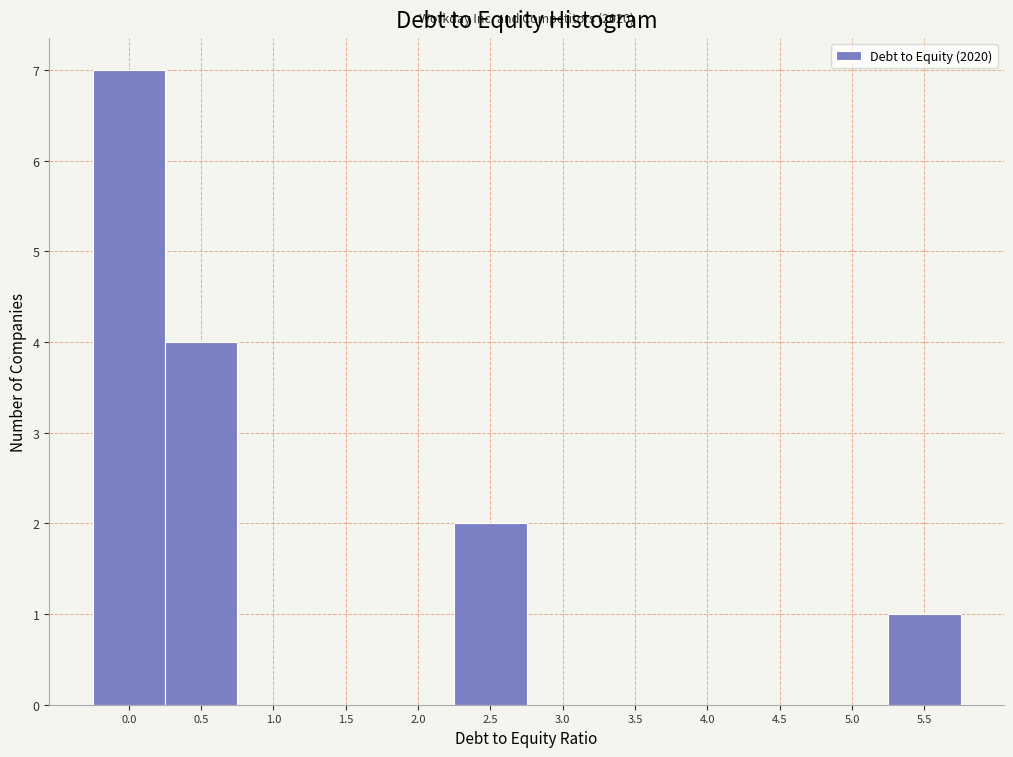

Reading right to left, what are all the values shown in this chart?

5.5=1	5.0=0	4.5=0	4.0=0	3.5=0	3.0=0	2.5=2	2.0=0	1.5=0	1.0=0	0.5=4	0.0=7